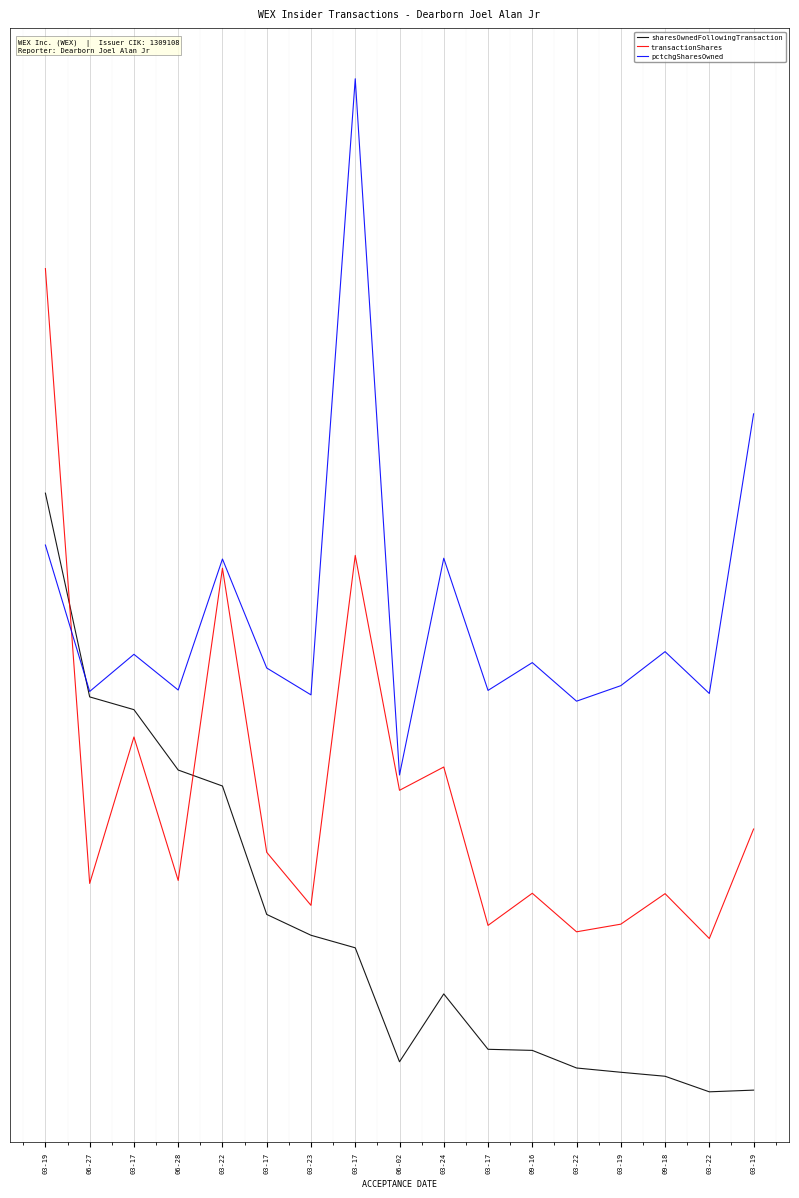

What is the lowest value of the sharesOwnedFollowingTransaction series?

0.1